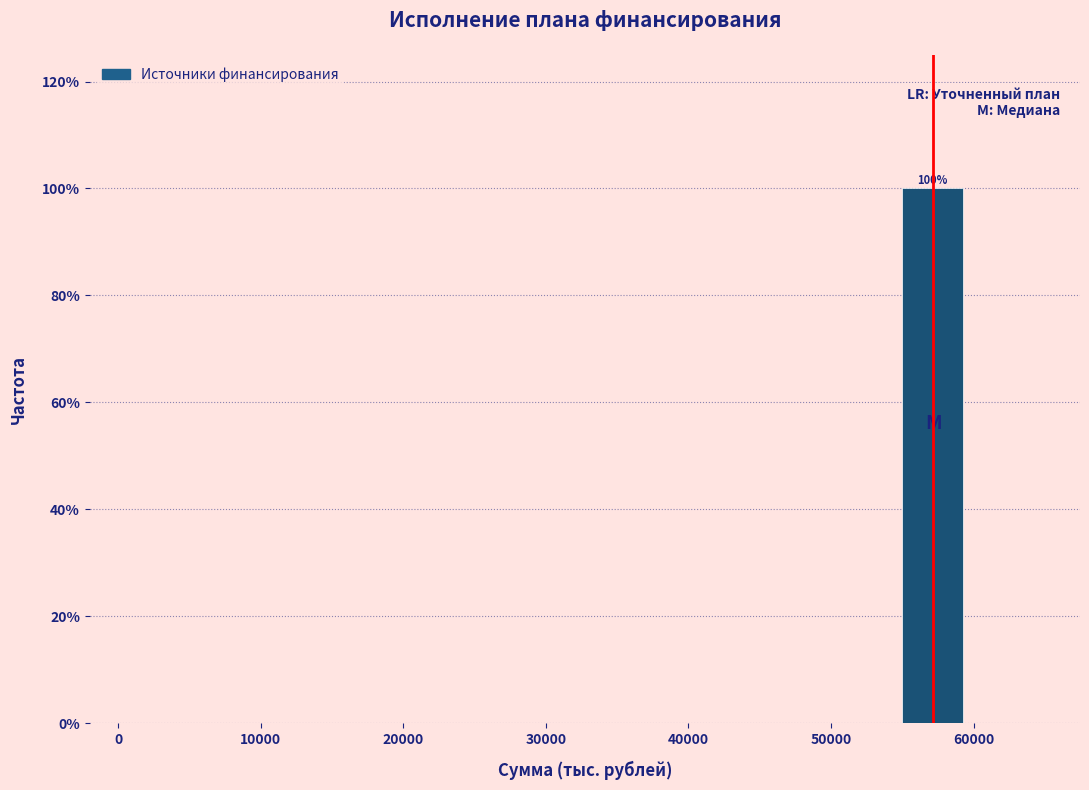

Which range on the x-axis has the tallest bar?

55000 to 60000